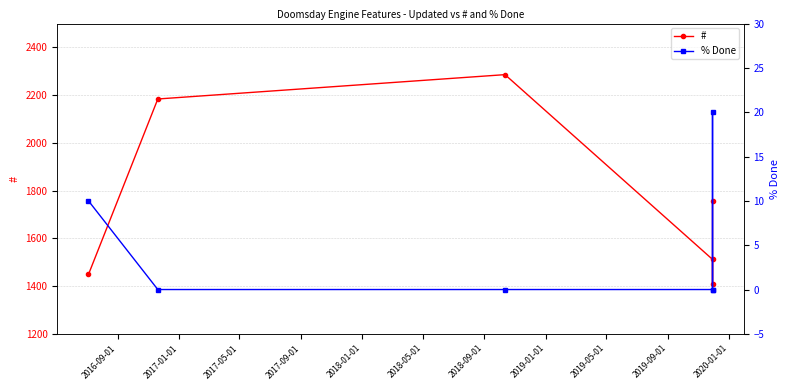

What is the sum of the # values at 2018-01-01 and 2016-09-01?

2856